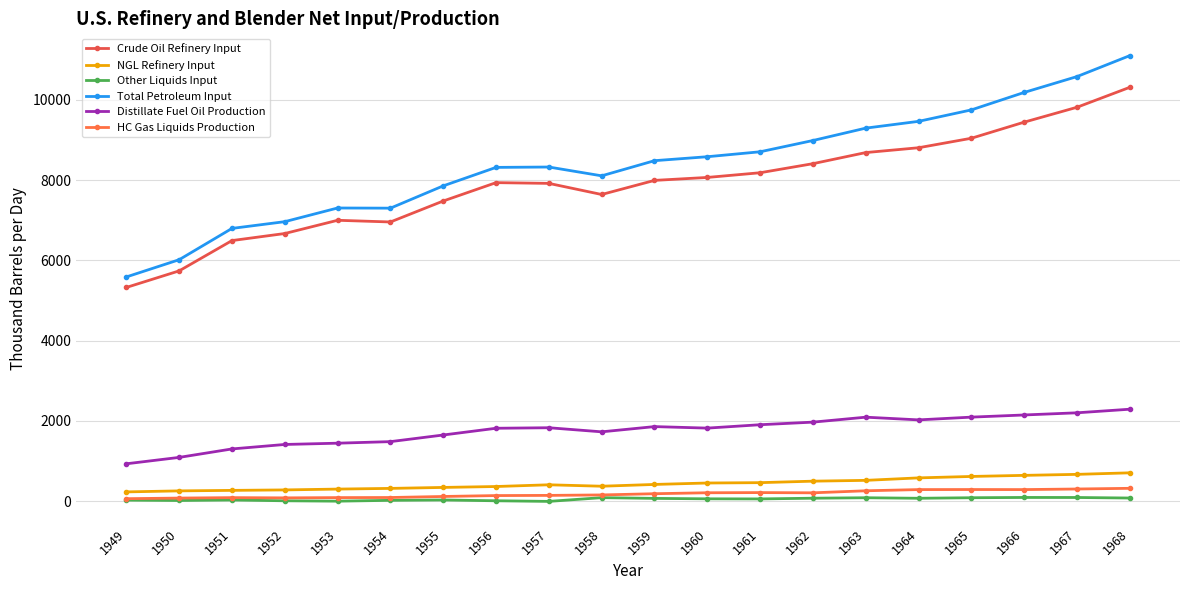

Which series has the widest spread of values?

Total Petroleum Input